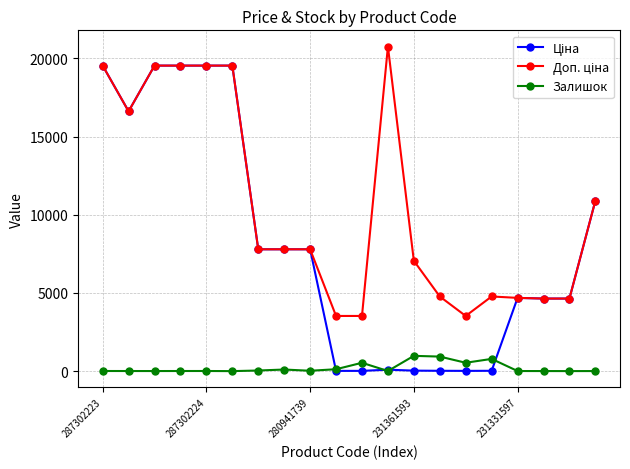

At how many categories does at least one series exceed 8087?

8